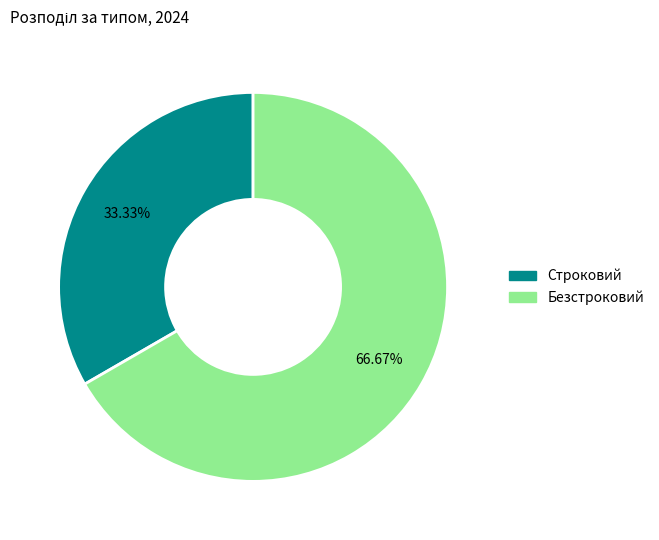

To the nearest percent, what is the combined percentage of Безстроковий and Строковий?

100%